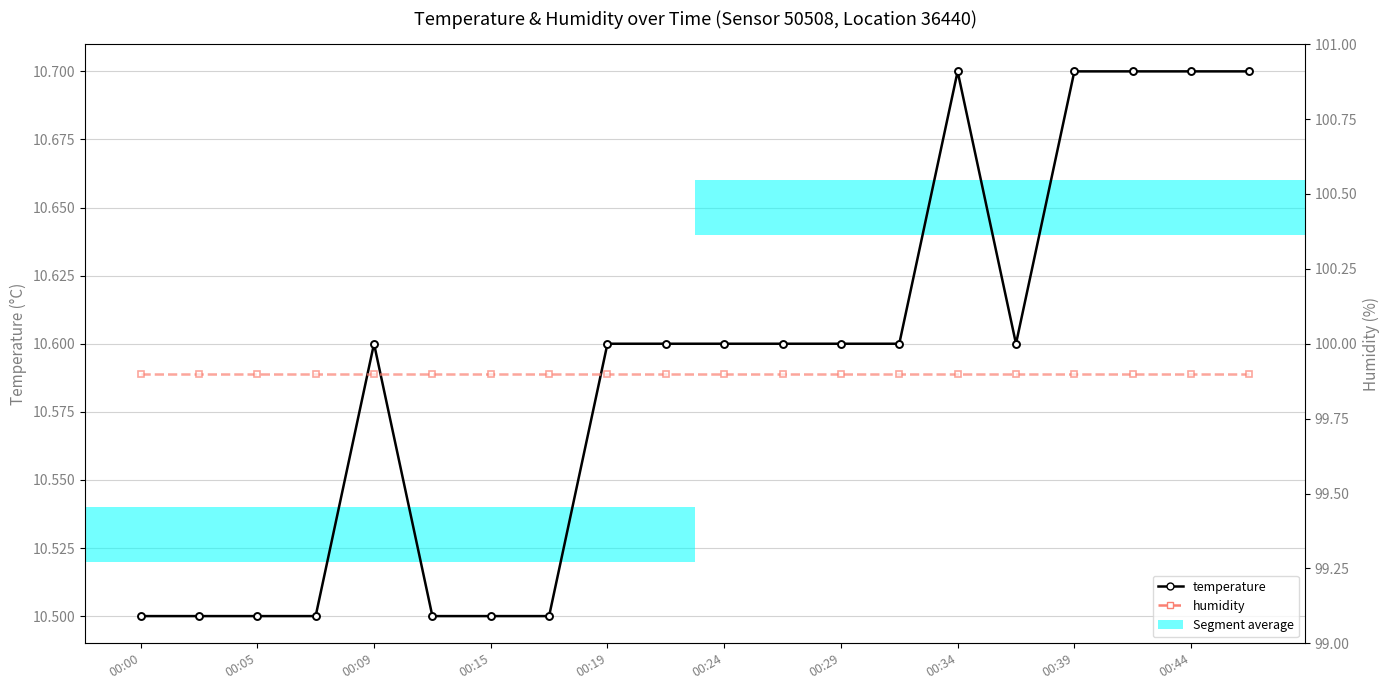

Which series has the widest spread of values?

temperature